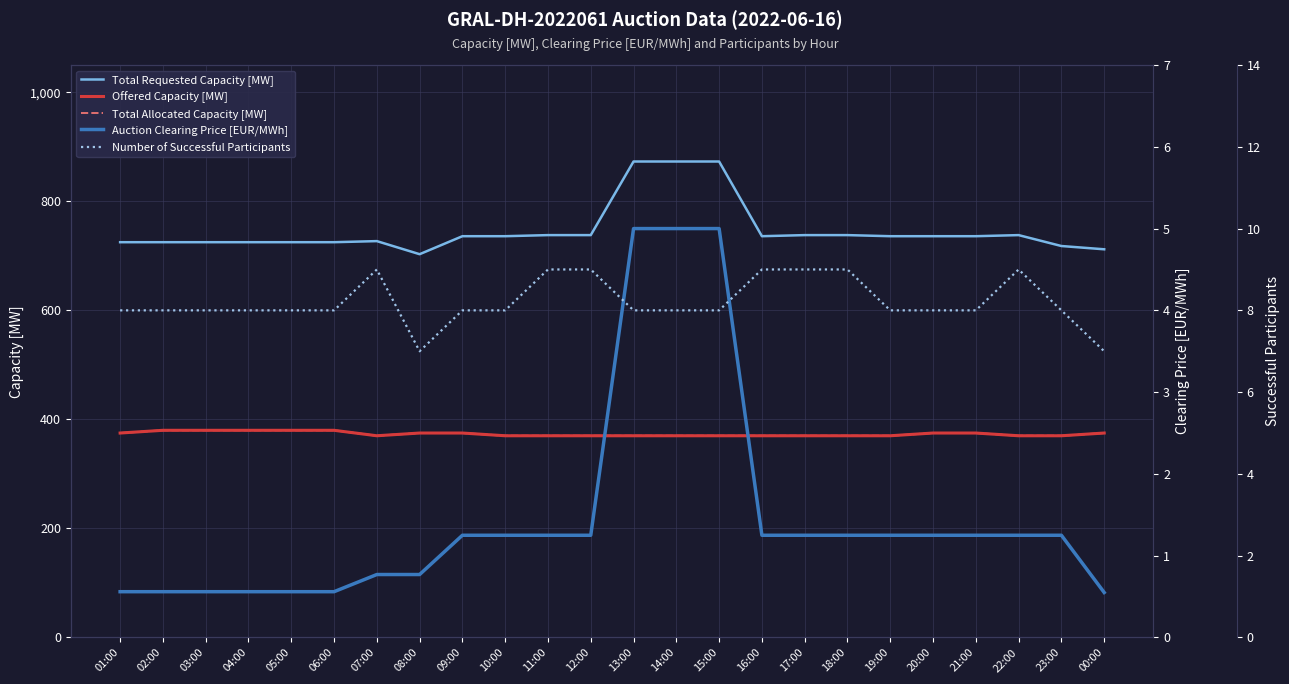

True or false: Total Requested Capacity [MW] and Number of Successful Participants cross at least once.

False